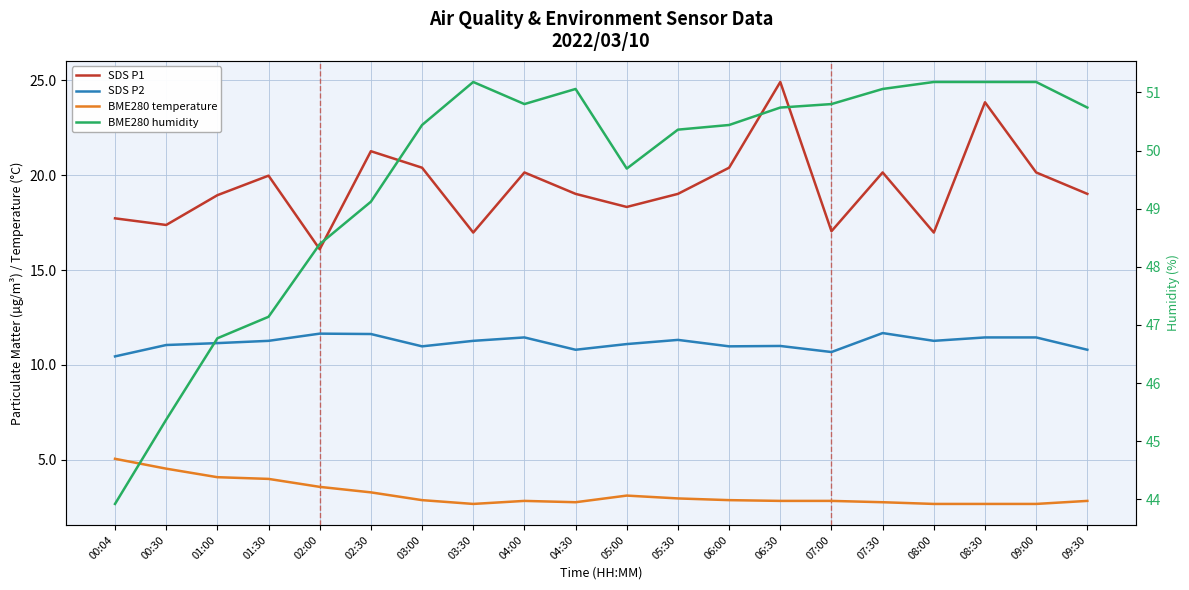

Is it true that SDS P2 equals 17.9 at 04:30?

False